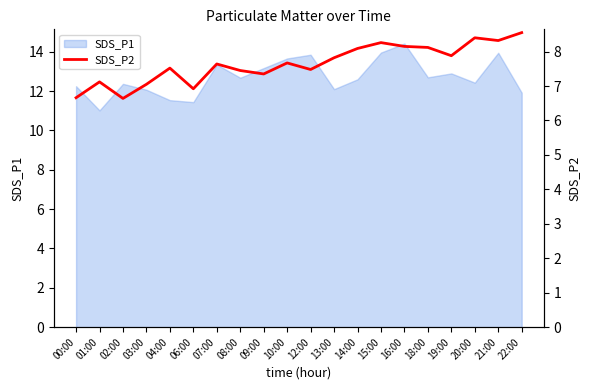

Which has a higher value, 13:00 or 21:00?

21:00